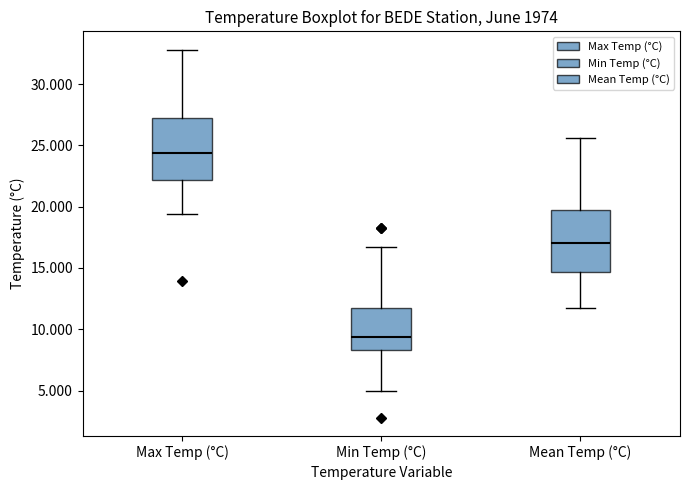

Reading left to right, read every box against the y-axis: the position of its median line, the range the box covers, and the ends of its whiskers. The values are not printed on the chart, so give them approximately, as read against the axis.

Max Temp (°C): median 24.5, box 22.0 to 27.0, whiskers 19.5 to 33.0
Min Temp (°C): median 9.5, box 8.5 to 11.5, whiskers 5.0 to 16.5
Mean Temp (°C): median 17.0, box 14.5 to 19.5, whiskers 11.5 to 25.5